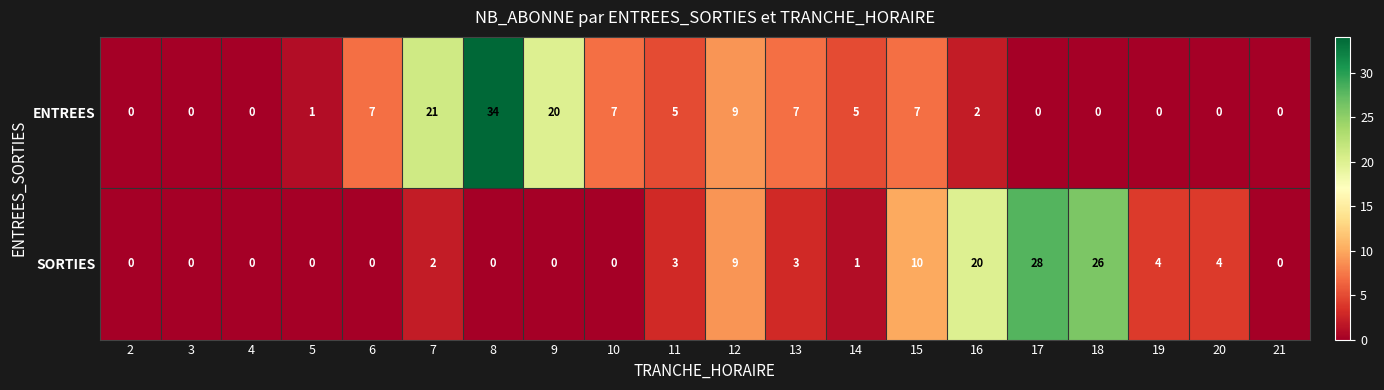

List the series in order of their overall mean, lowest first.

SORTIES, ENTREES